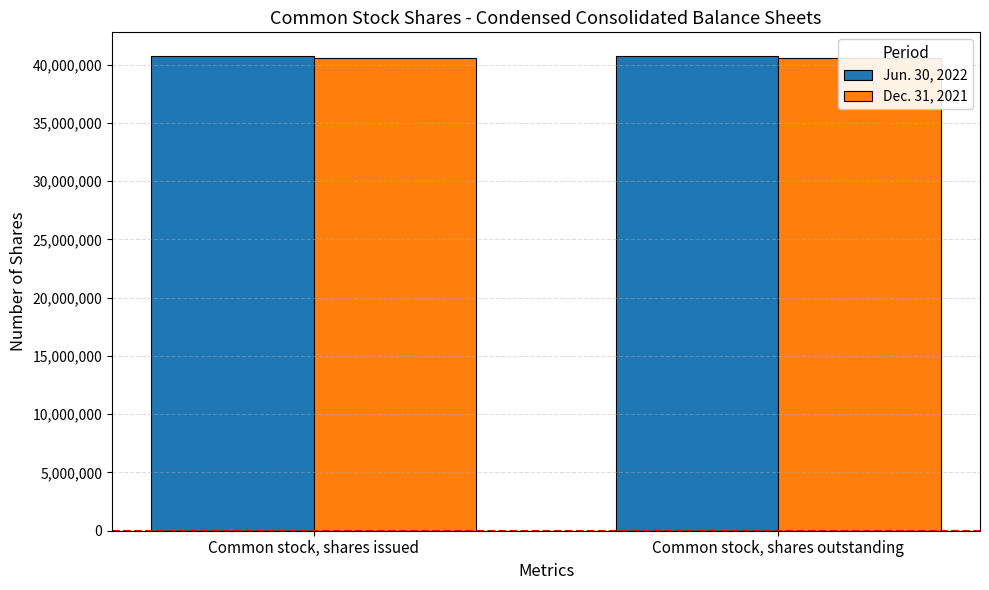

What is the label of the 2nd bar from the right?

Common stock, shares issued